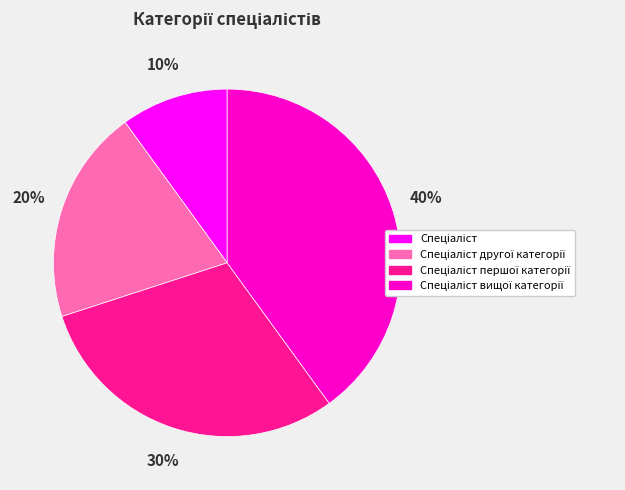

To the nearest percent, what is the difference between the largest and smallest slice percentages?

30%